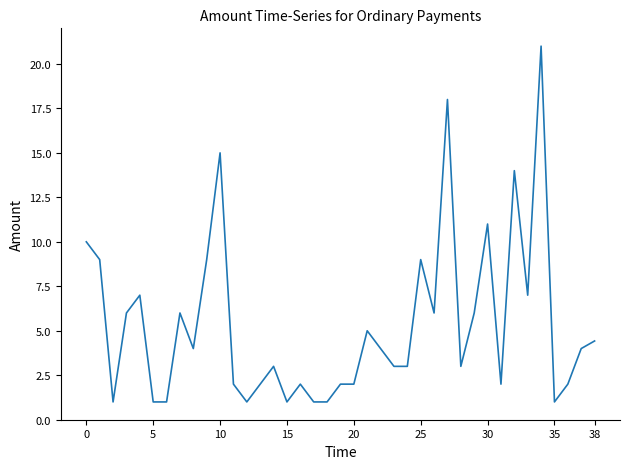

What is the difference between the maximum and minimum values?

20.0